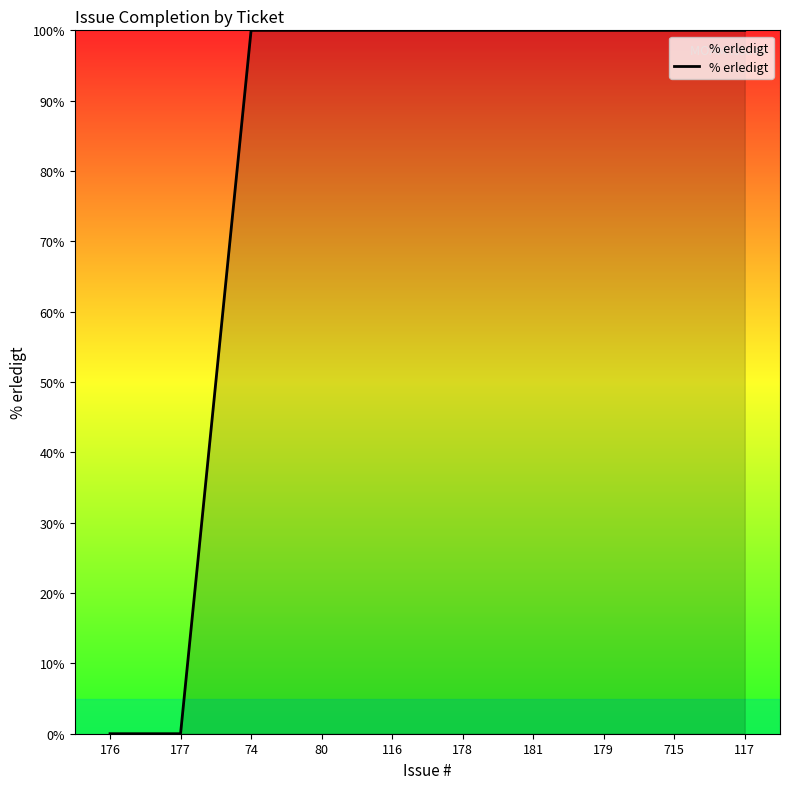

What is the difference between the maximum and minimum values?

100